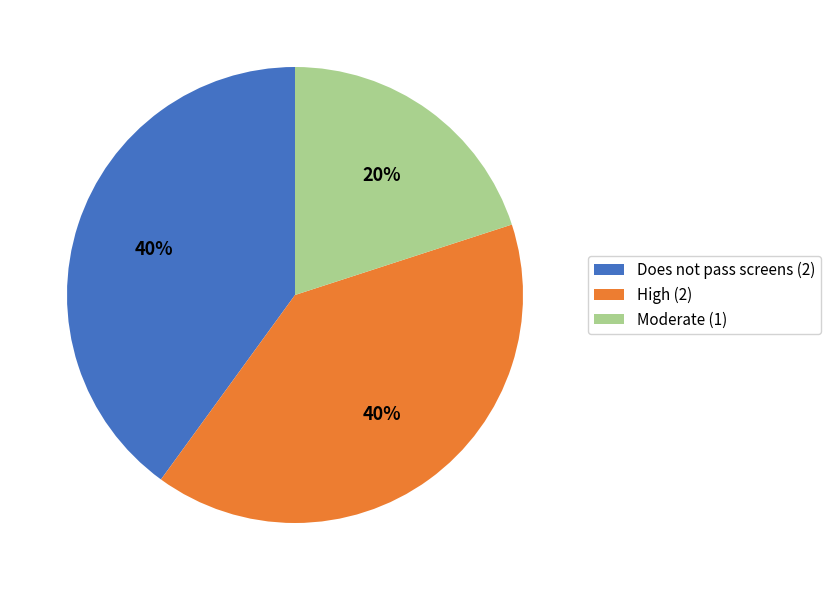

To the nearest percent, what is the difference between the Does not pass screens and Moderate slice percentages?

20%